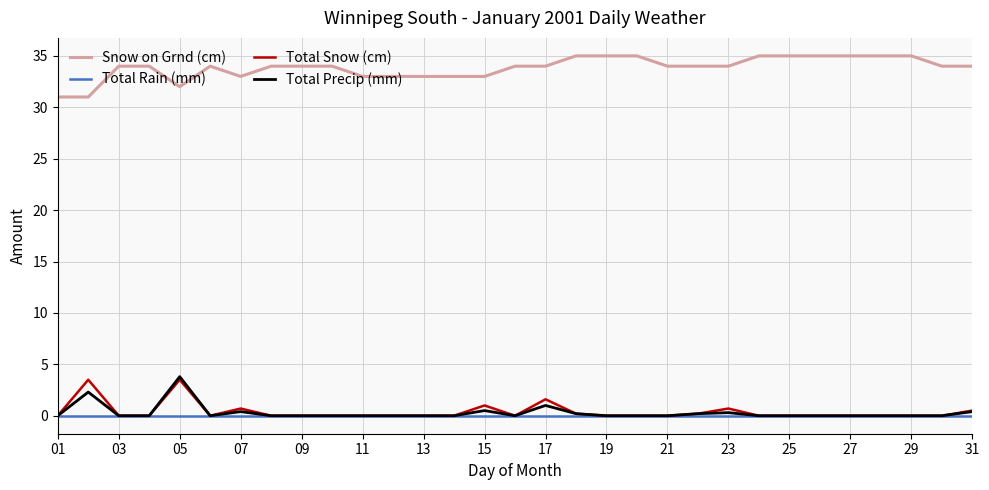

True or false: Total Rain (mm) and Snow on Grnd (cm) intersect in this chart.

False